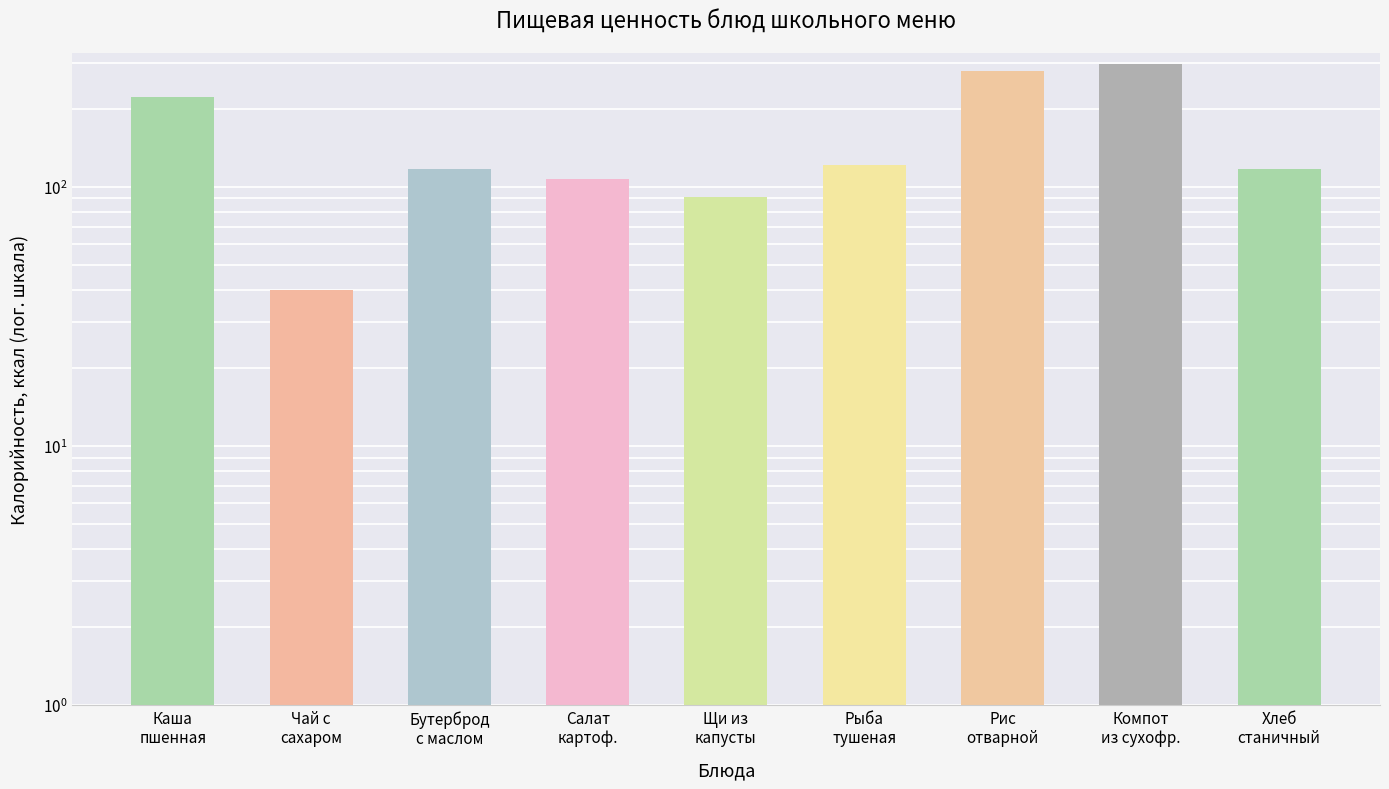

Reading left to right, list all the values displayed in this chart.

221.0	40.0	117.0	107.0	90.8	121.4	280.0	296.0	116.9